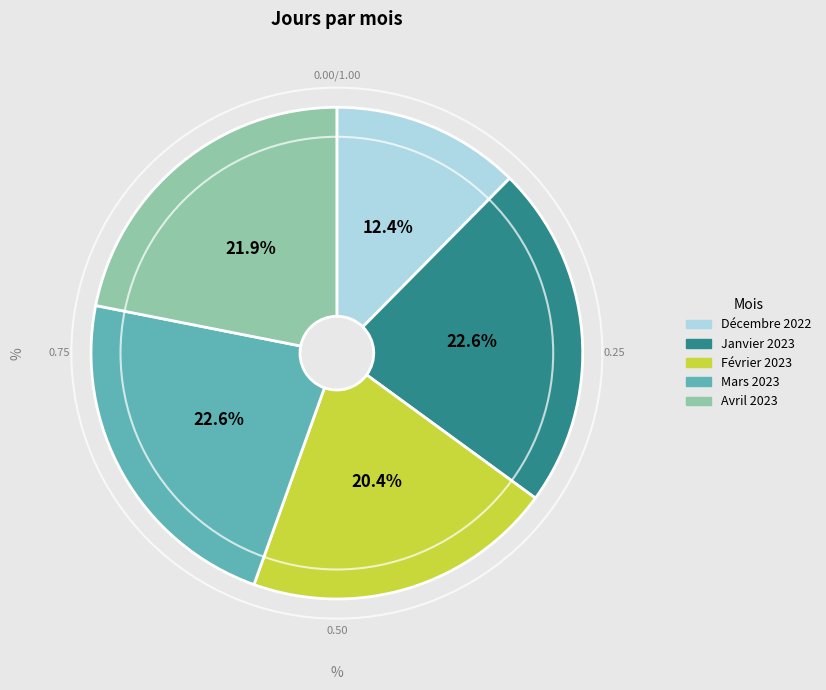

Does Janvier 2023 represent more than half of the total?

No